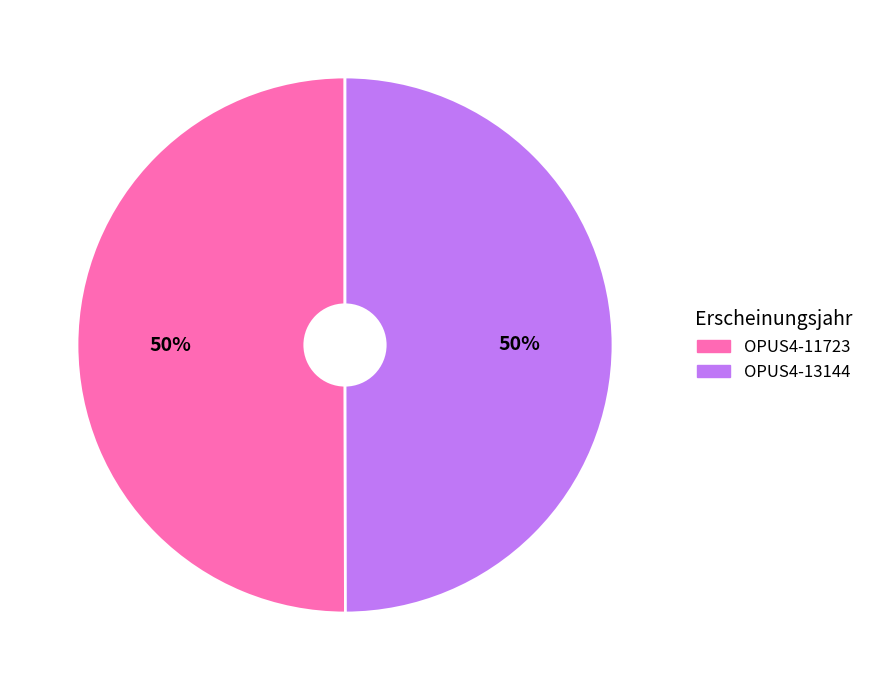

Do OPUS4-11723 and OPUS4-13144 together represent more than half of the pie?

Yes